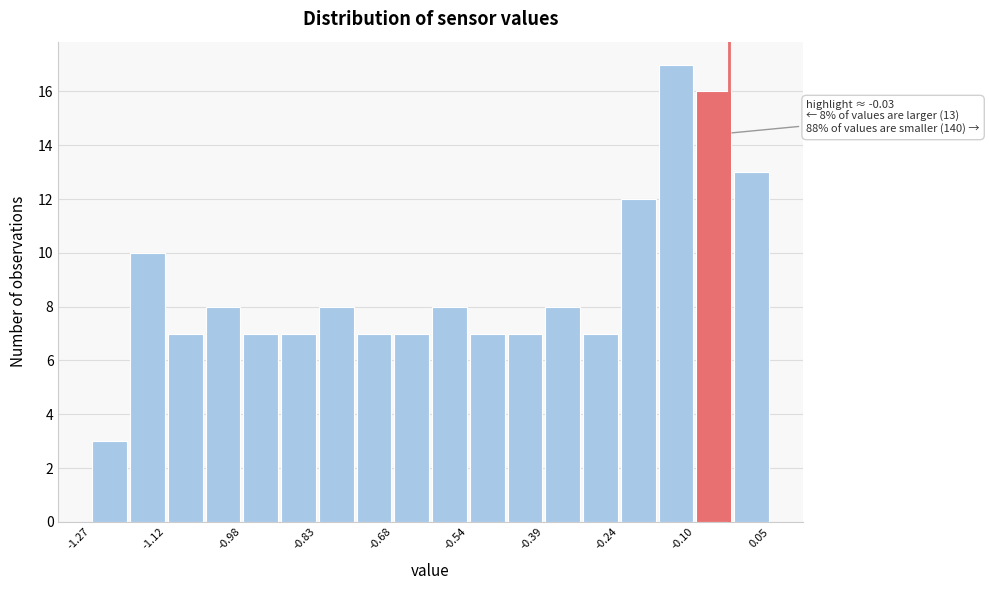

Around what value on the x-axis is the tallest bar? Give the approximate position of its centre, as read against the axis.

-0.14